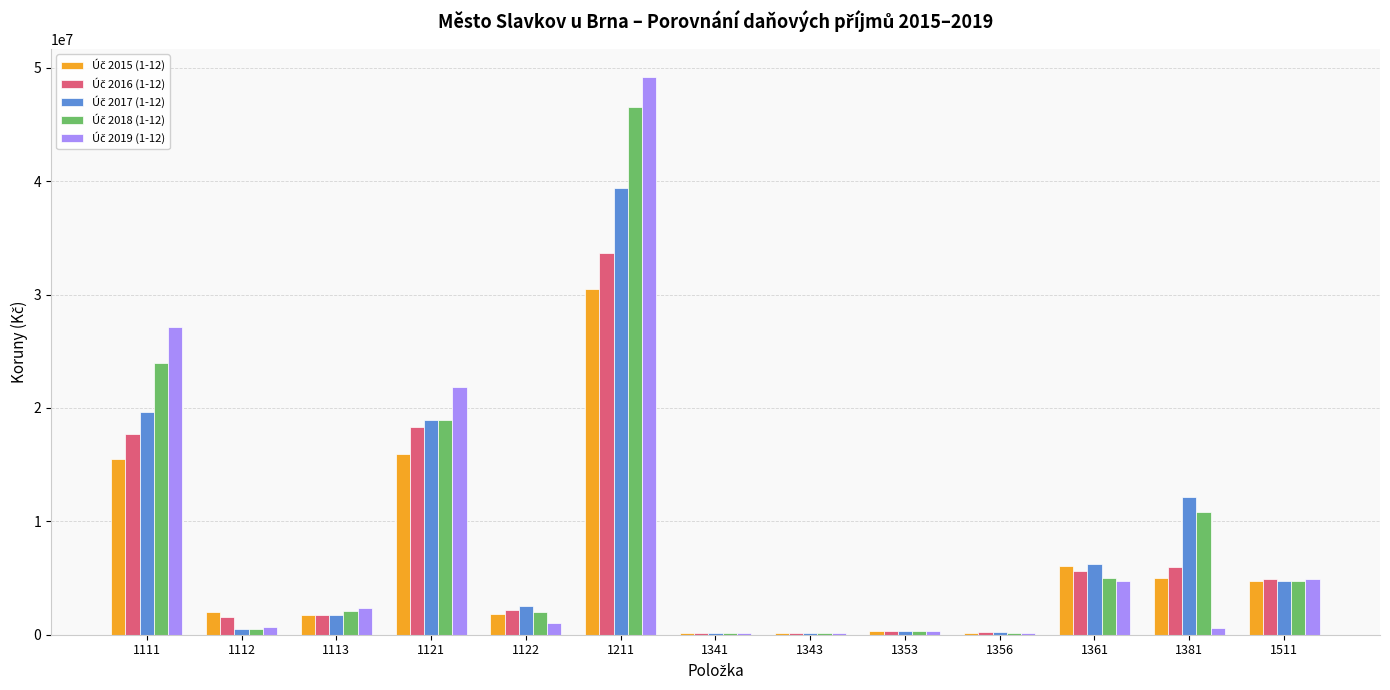

What is the greatest value displayed?

49216242.0